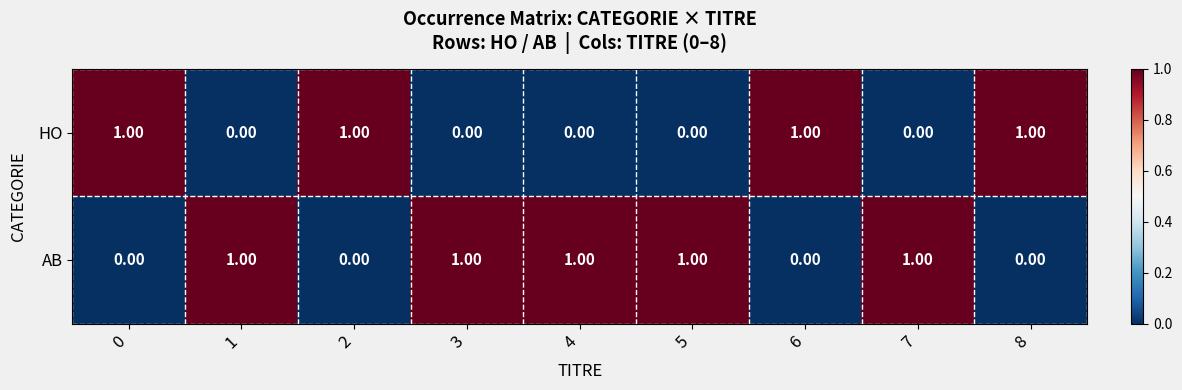

At how many categories does at least one series exceed 0?

9